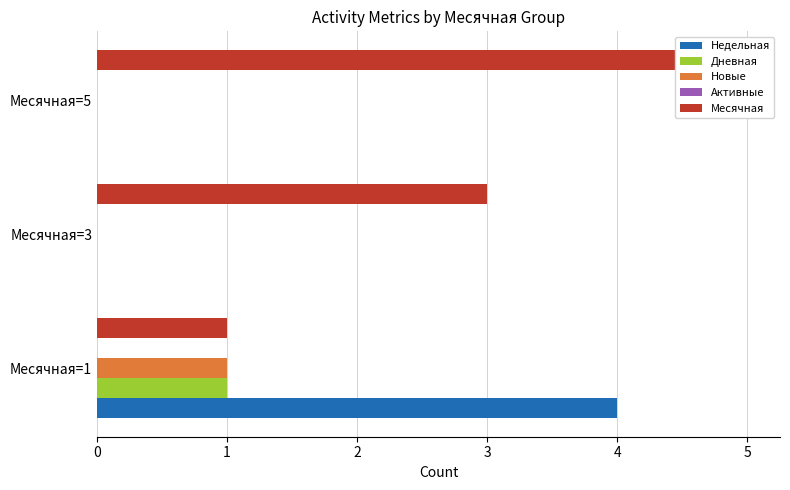

What are all the series names shown in the legend?

Недельная, Дневная, Новые, Активные, Месячная